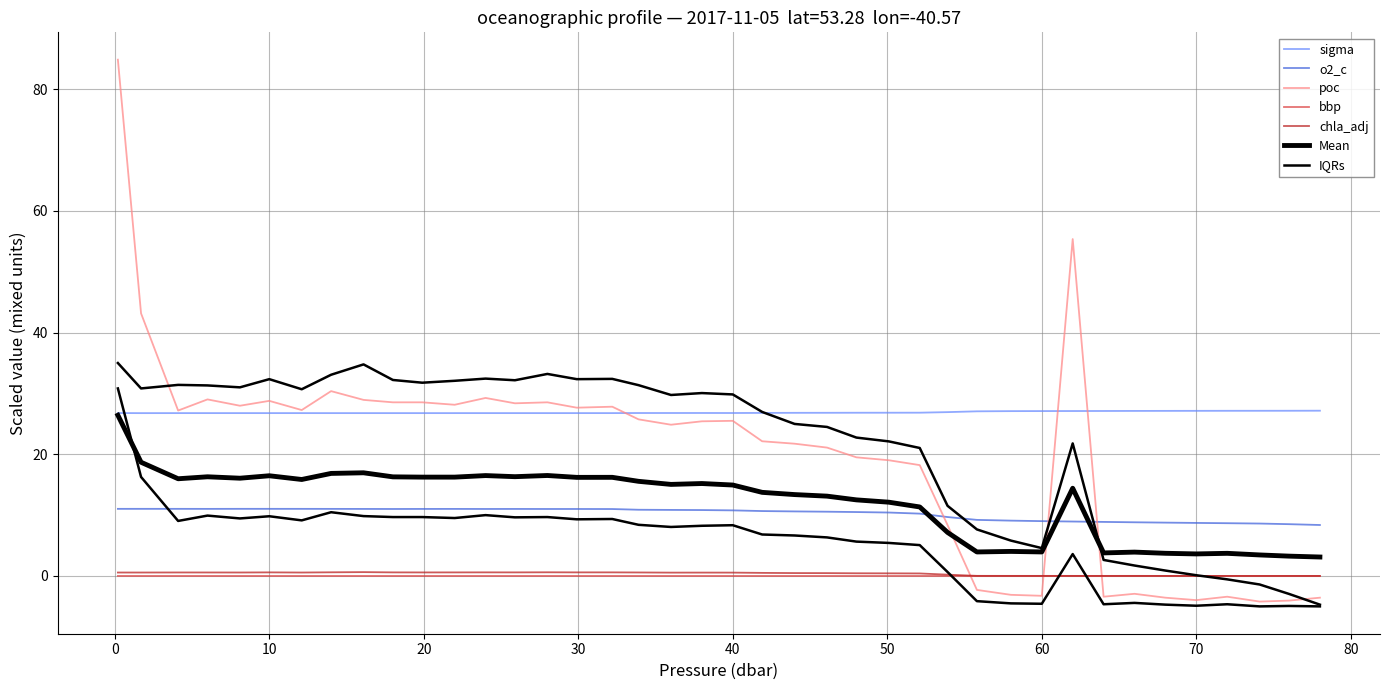

Which series ends up on top after the final intersection of sigma and poc?

sigma